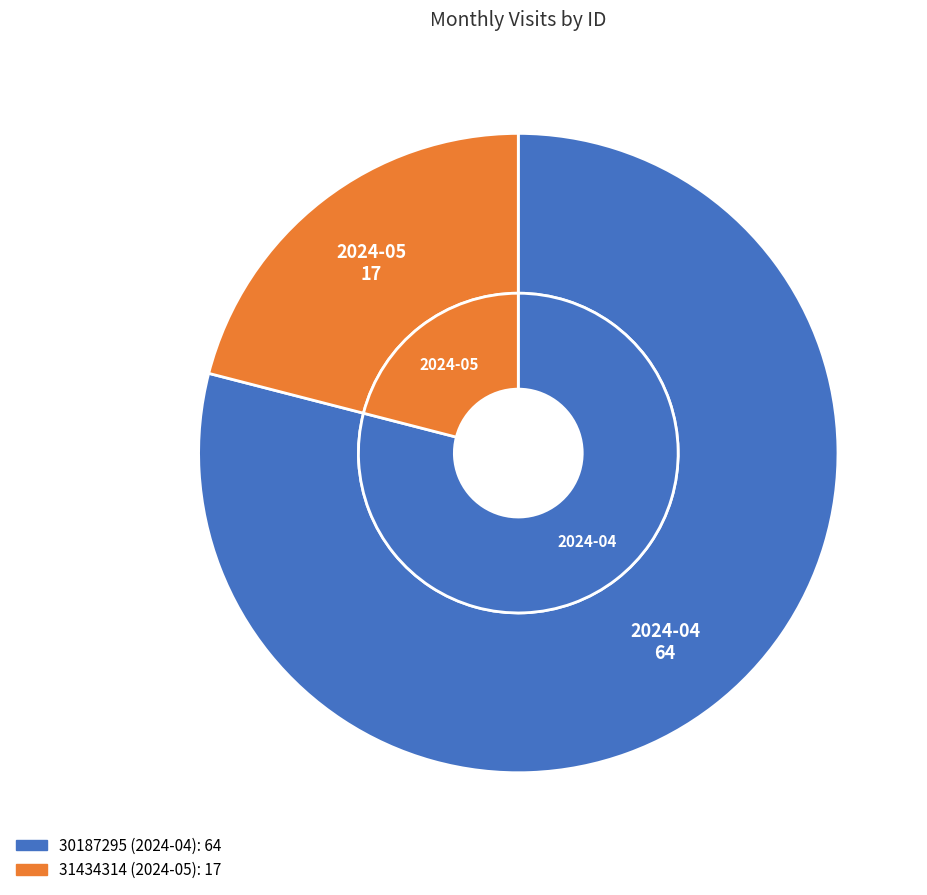

Which slice represents more than half of the pie?

30187295